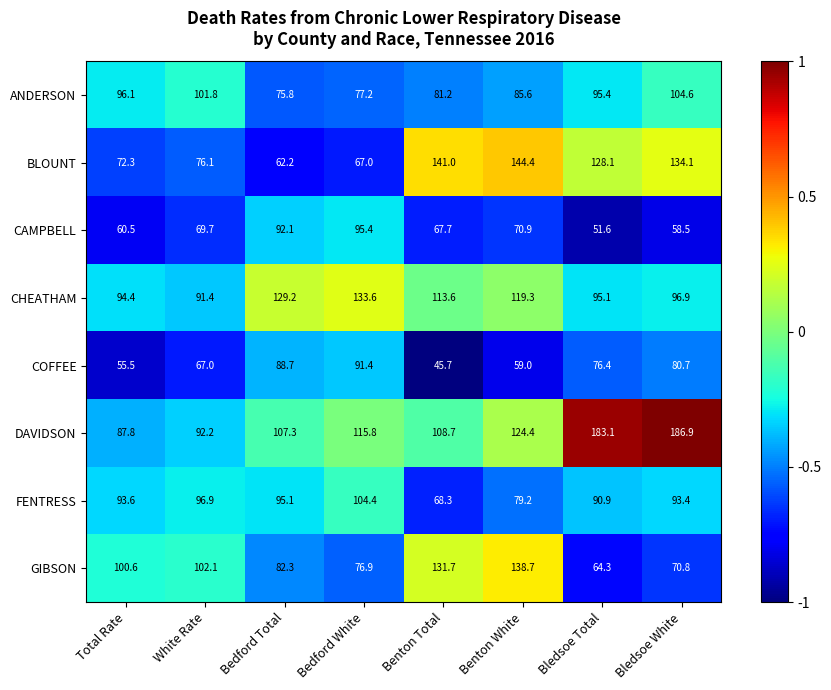

What is the difference between the highest and lowest values at Benton Total?

95.3